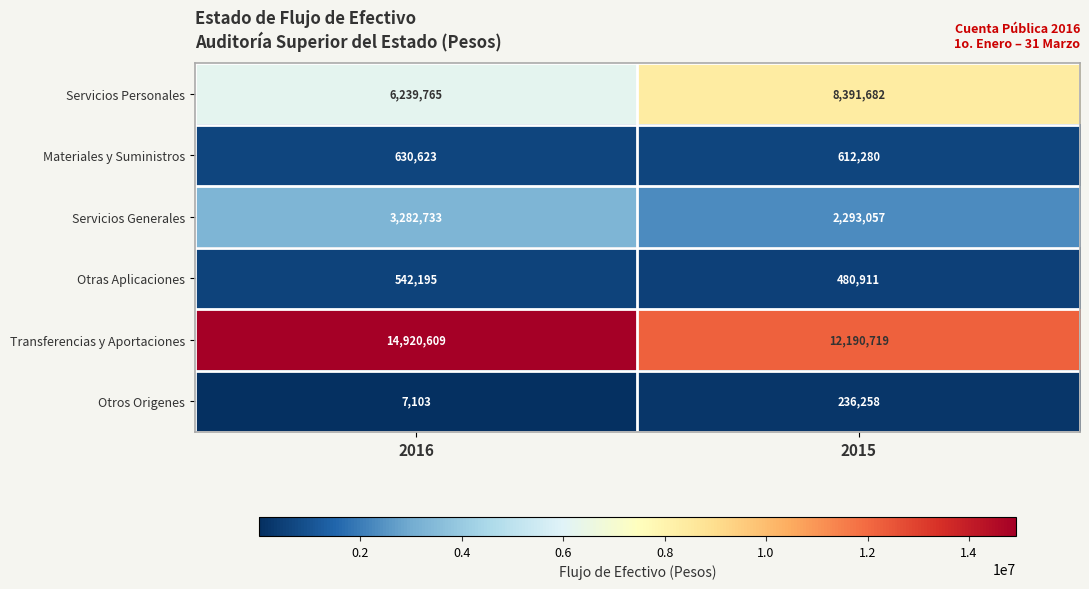

What is the sum of all Otros Origenes values?

243361